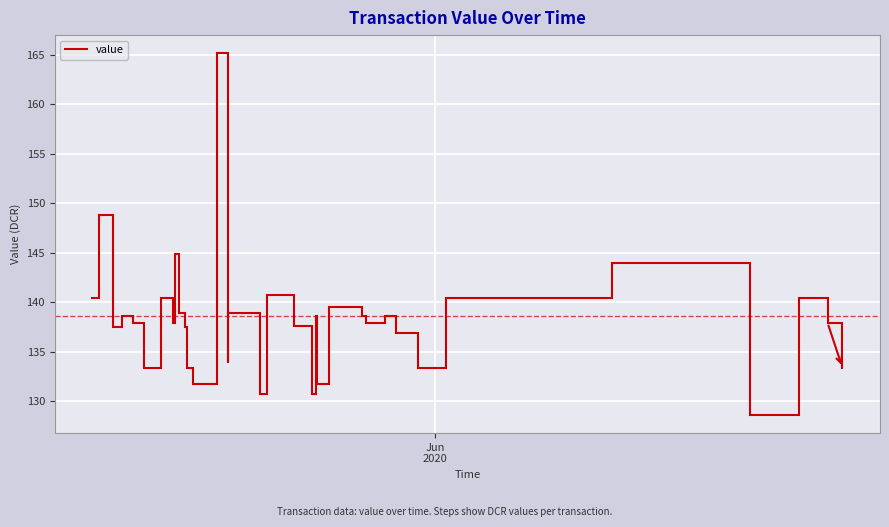

What is the greatest value displayed?

165.2